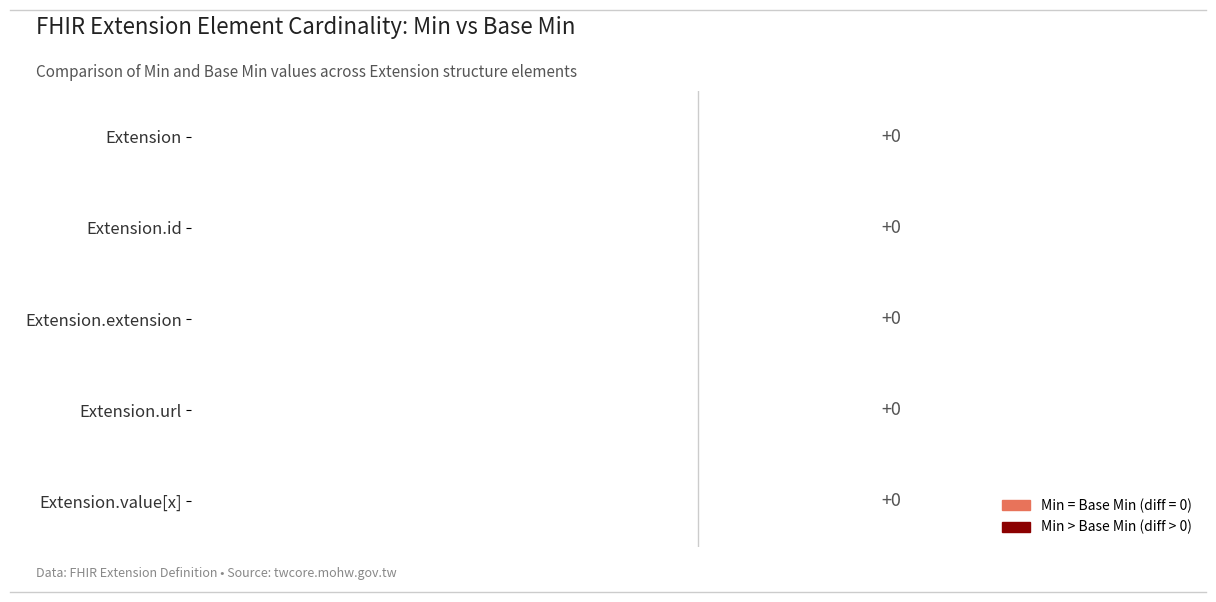

The Base Min series shows -1 at Extension. True or false?

False